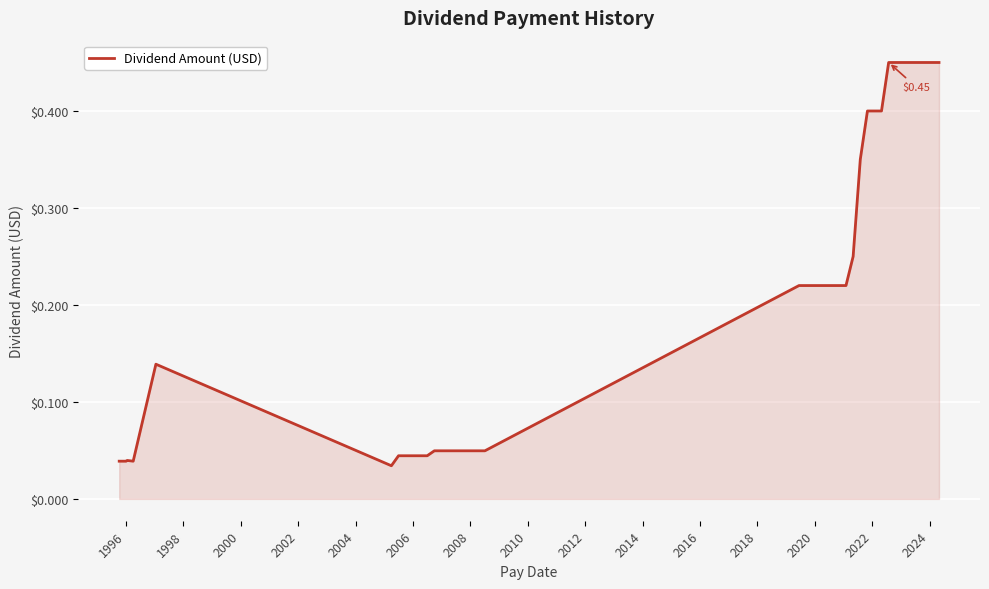

What is the difference between the maximum and minimum values?

0.4